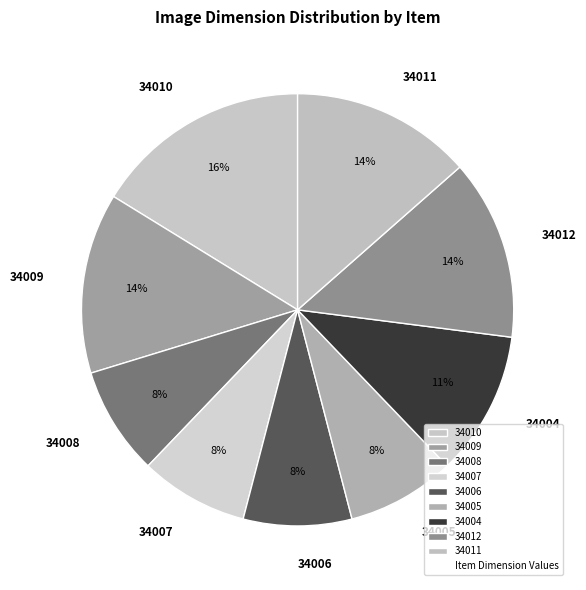

Is there a majority slice in this chart?

No